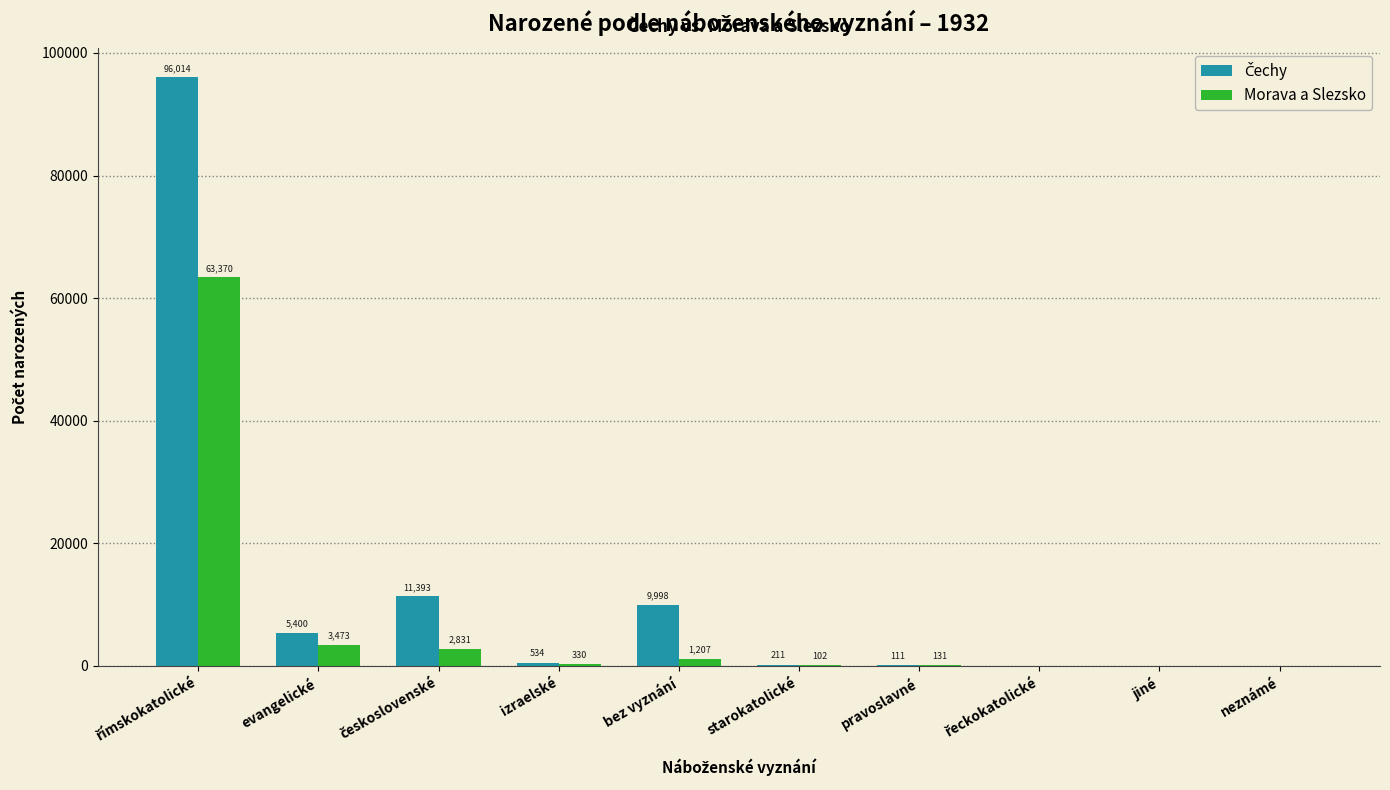

What is the total value across all series at bez vyznání?

11205